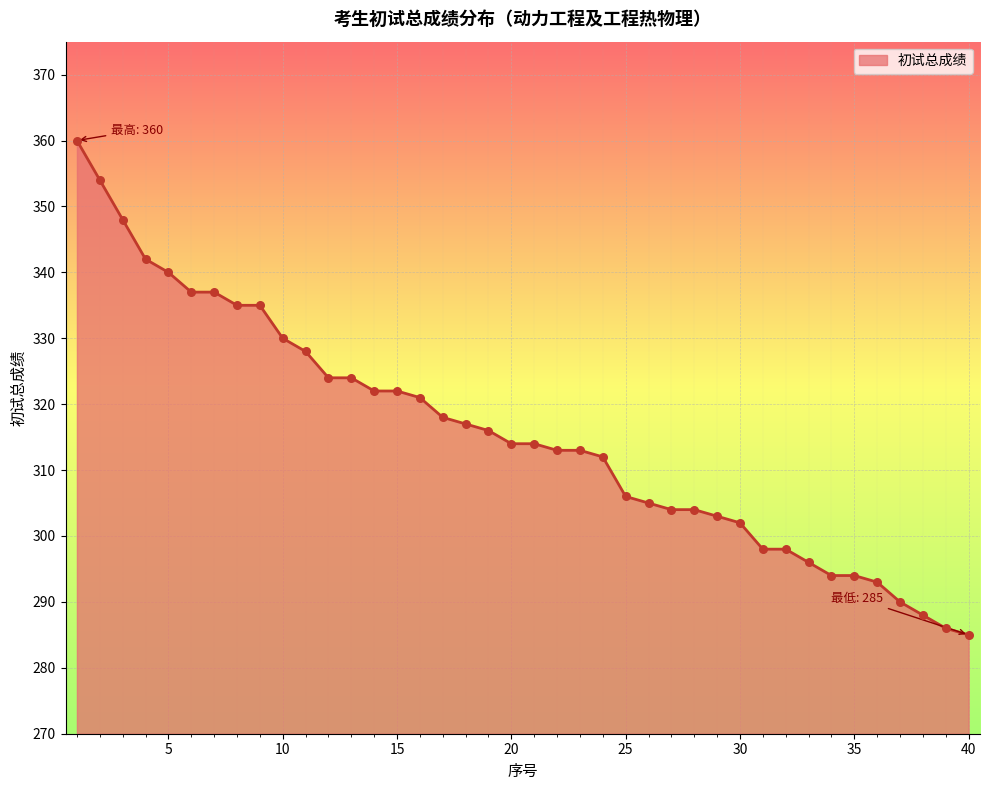

What is the maximum value shown in the chart?

360